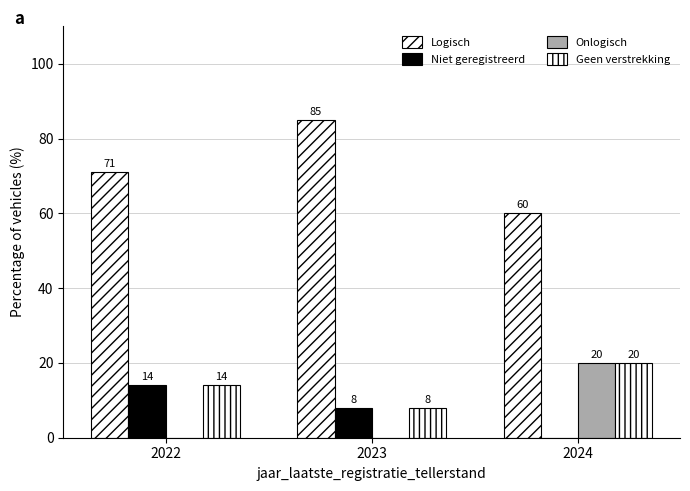

At which category is the sum across all series the highest?

2023